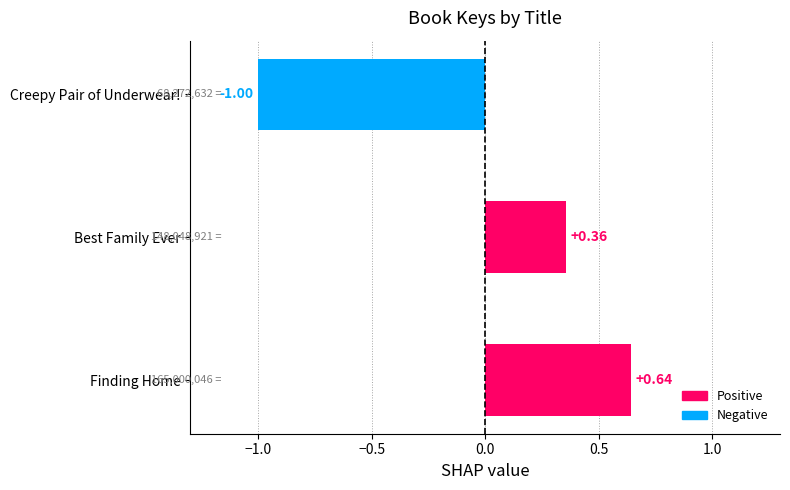

Which has a higher value, Best Family Ever or Finding Home?

Finding Home